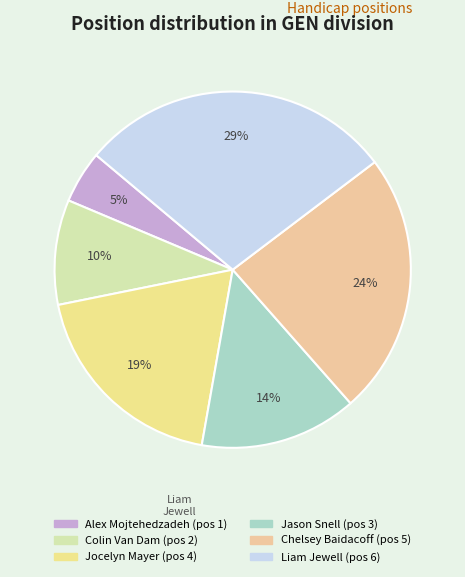

Rank the categories by value from highest to lowest.

Liam Jewell, Chelsey Baidacoff, Jocelyn Mayer, Jason Snell, Colin Van Dam, Alex Mojtehedzadeh